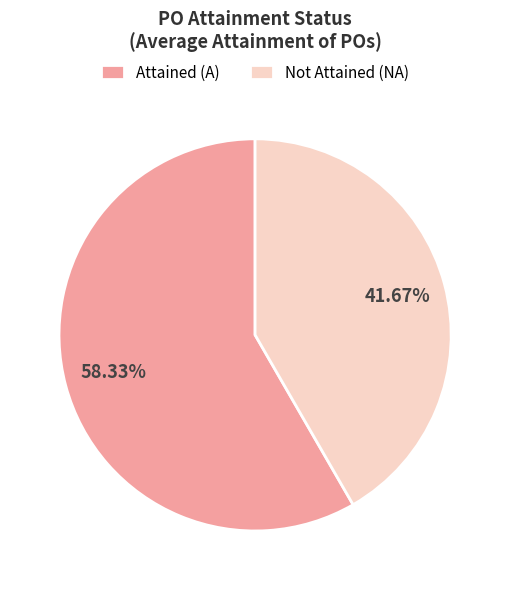

What portion of the pie excludes Attained (A)?

41.7%